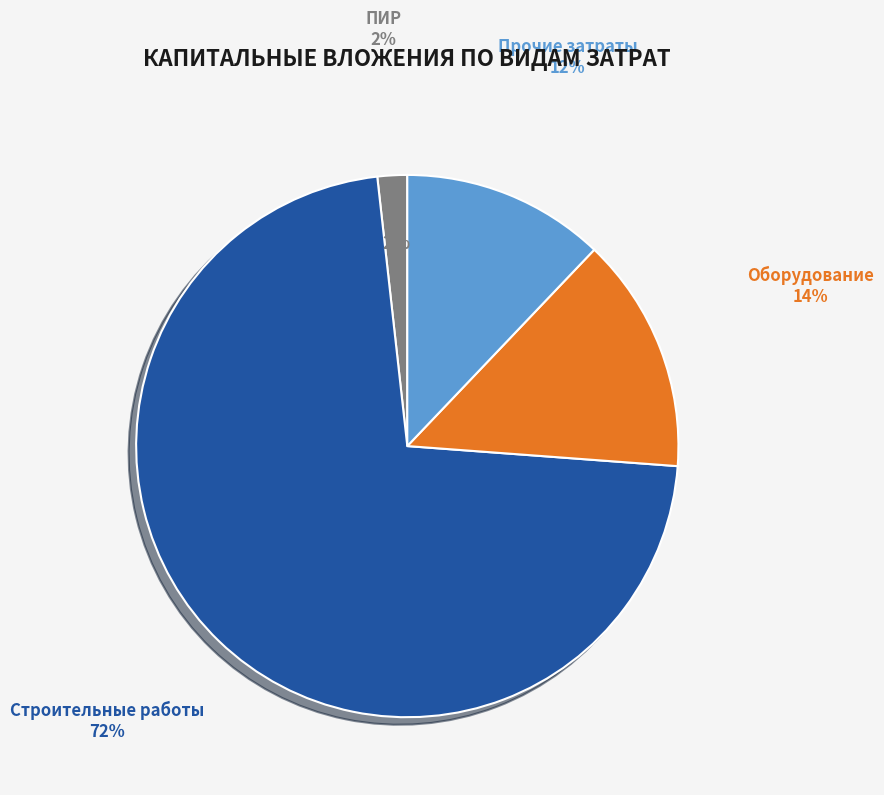

Does строительные работы, реконструкция, монтаж account for over 50% of the chart?

Yes